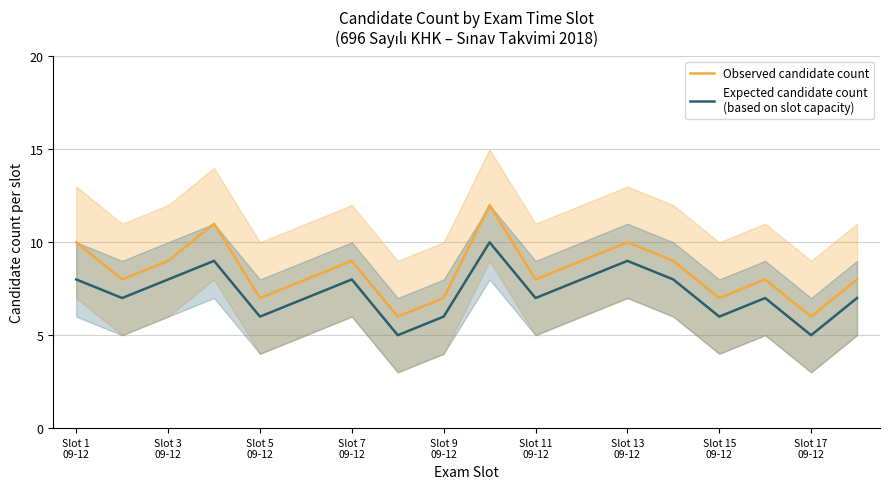

True or false: Expected candidate count
(based on slot capacity) and Observed candidate count intersect in this chart.

False